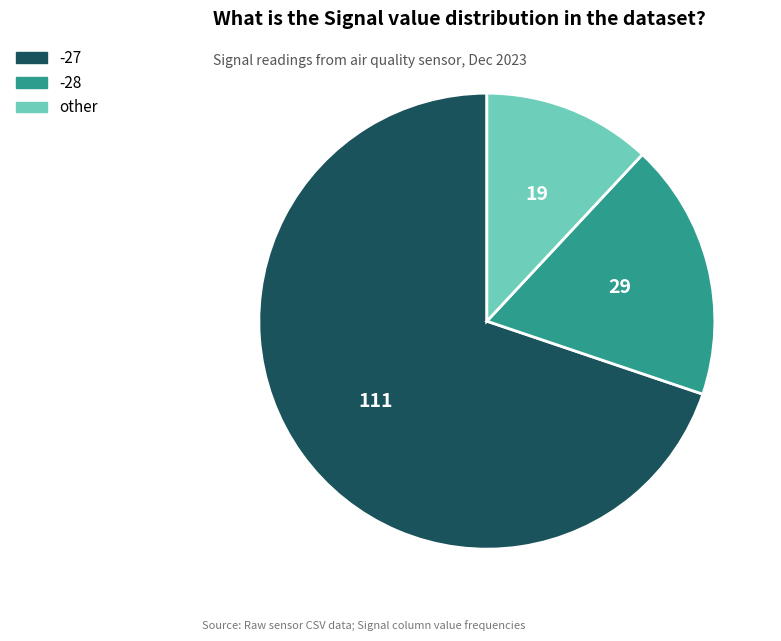

Does any single category account for the majority?

Yes